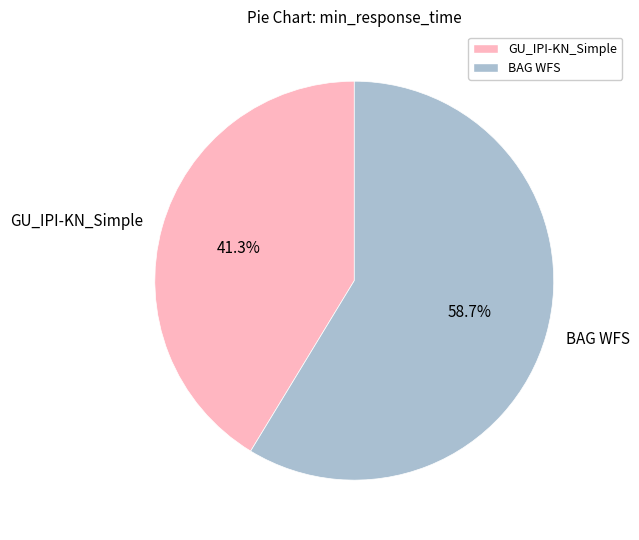

Does BAG WFS represent more than half of the total?

Yes